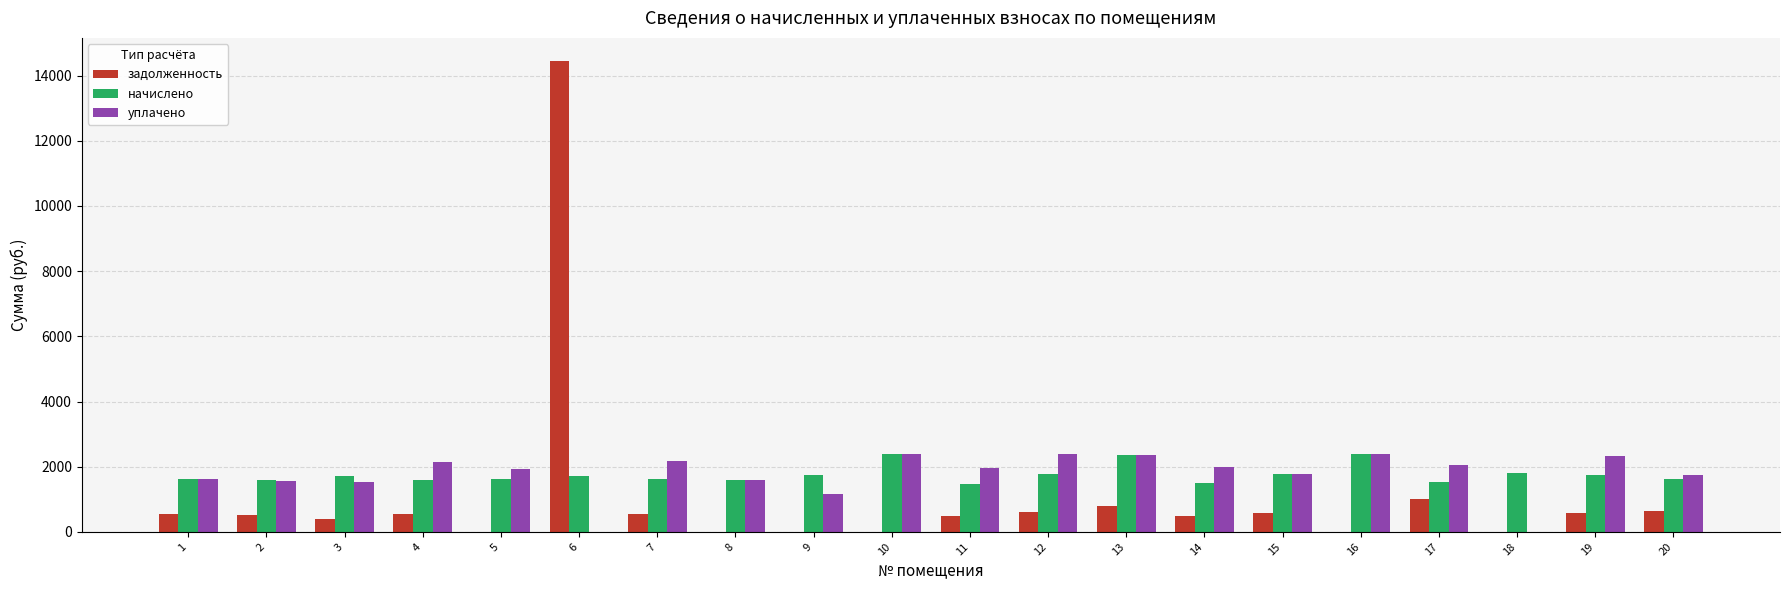

At which category is the sum across all series the highest?

6